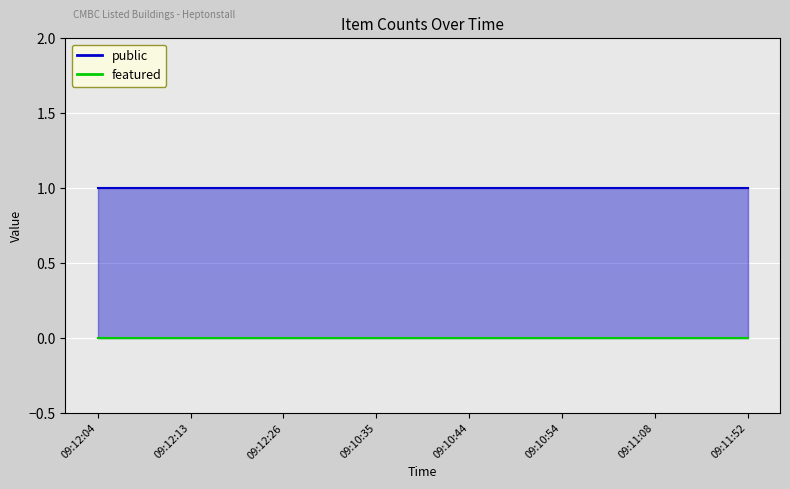

How many lines are shown in the chart?

2